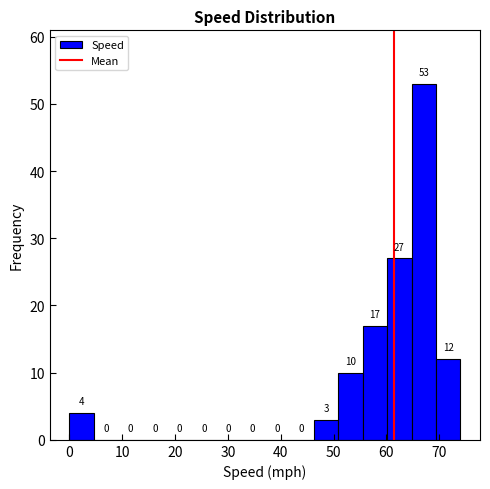

Reading left to right, transcribe this chart: for each bar, give the range it covers on the x-axis and its height. The bar edges are not printed on the chart, so give them approximately, as read against the axis.

0 to 5: 4
5 to 9: 0
9 to 14: 0
14 to 19: 0
19 to 23: 0
23 to 28: 0
28 to 32: 0
32 to 37: 0
37 to 42: 0
42 to 46: 0
46 to 51: 3
51 to 56: 10
56 to 60: 17
60 to 65: 27
65 to 69: 53
69 to 74: 12